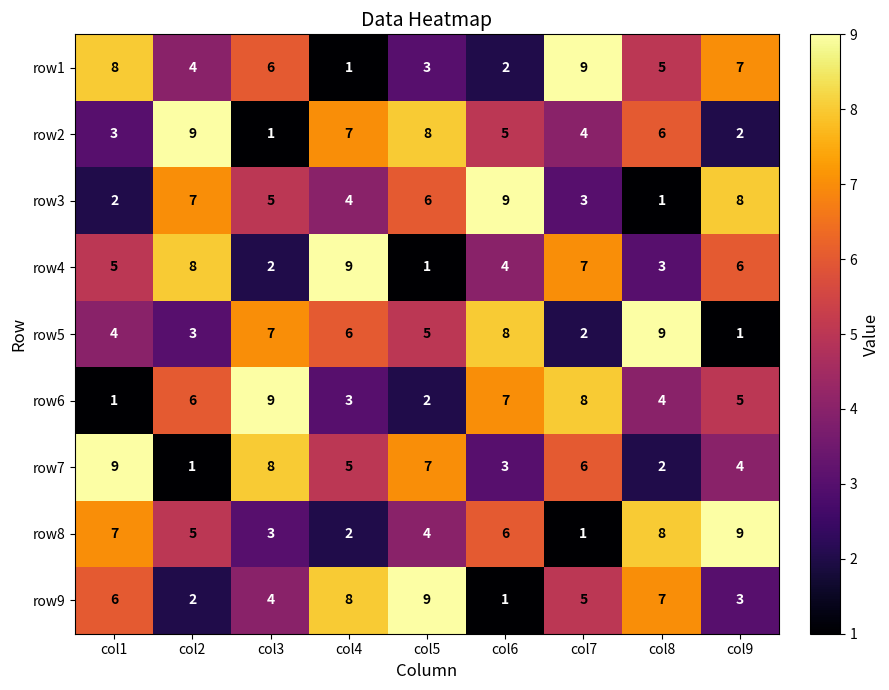

At how many categories does at least one series exceed 1?

9